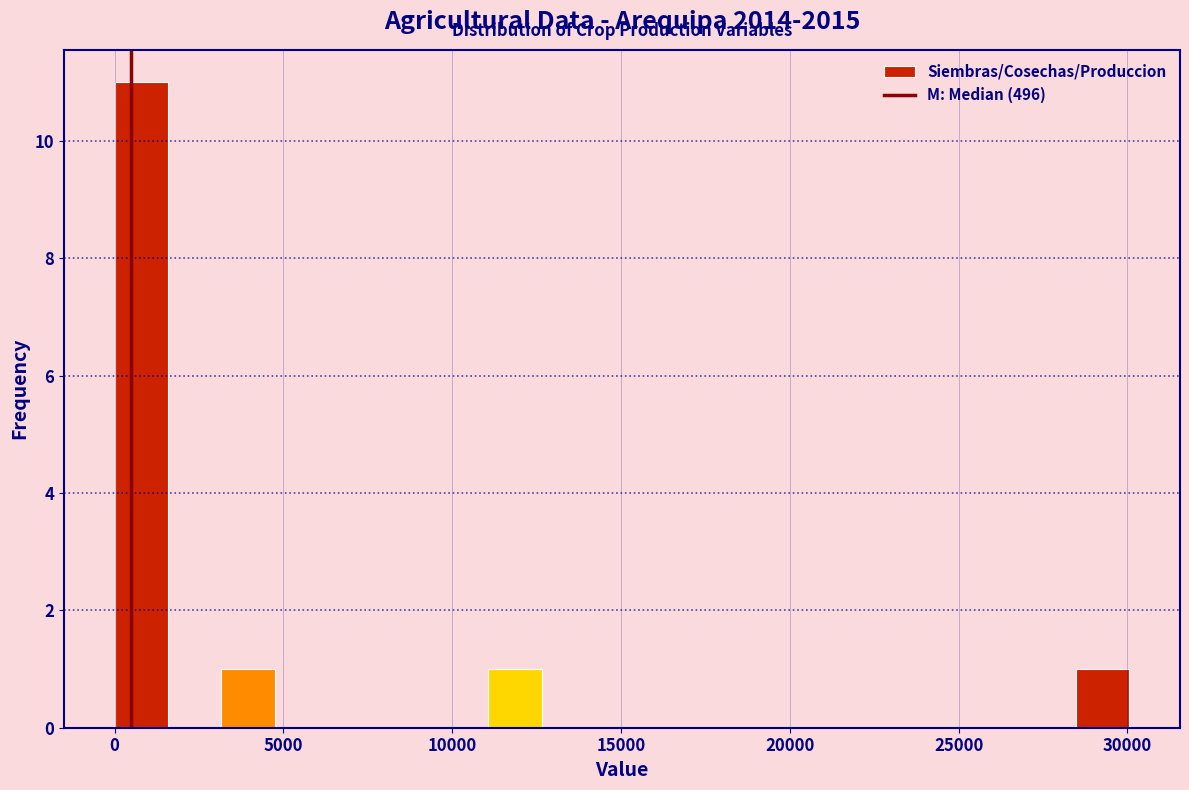

Read against the x-axis, roughly where is the centre of the tallest bar?

1000